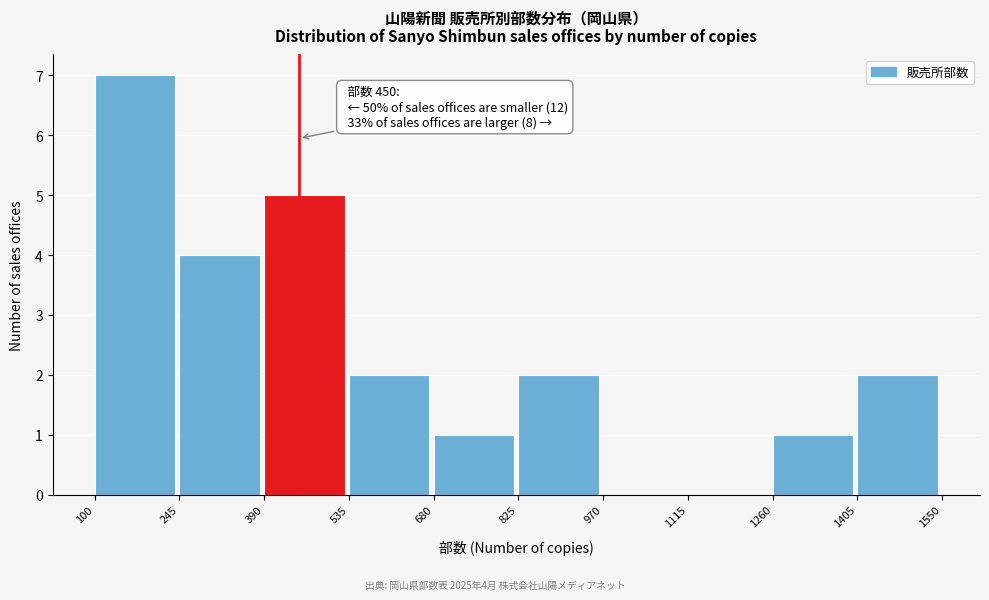

Which range on the x-axis has the tallest bar?

100 to 245